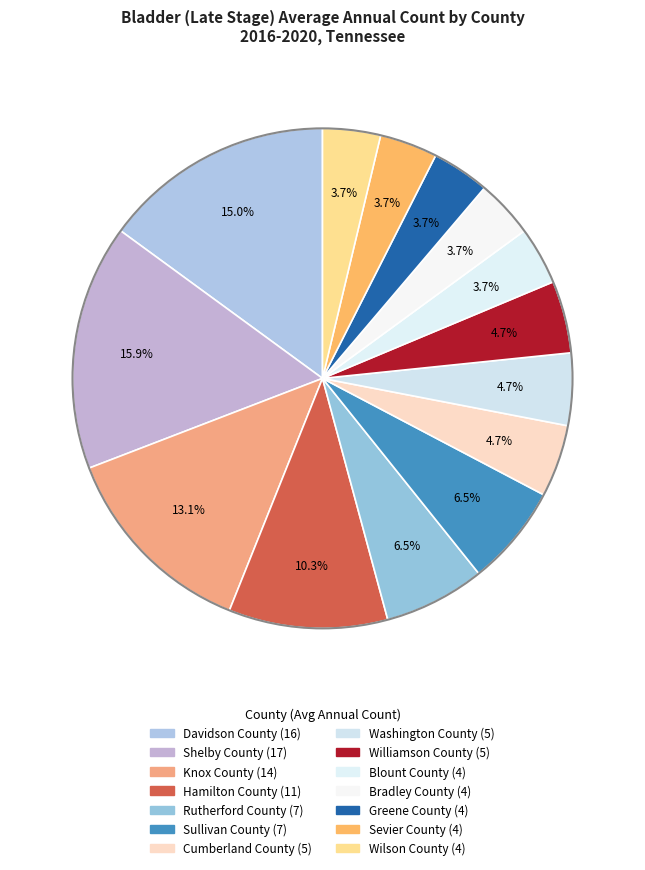

To the nearest percent, what percentage of the pie is Shelby County?

16%